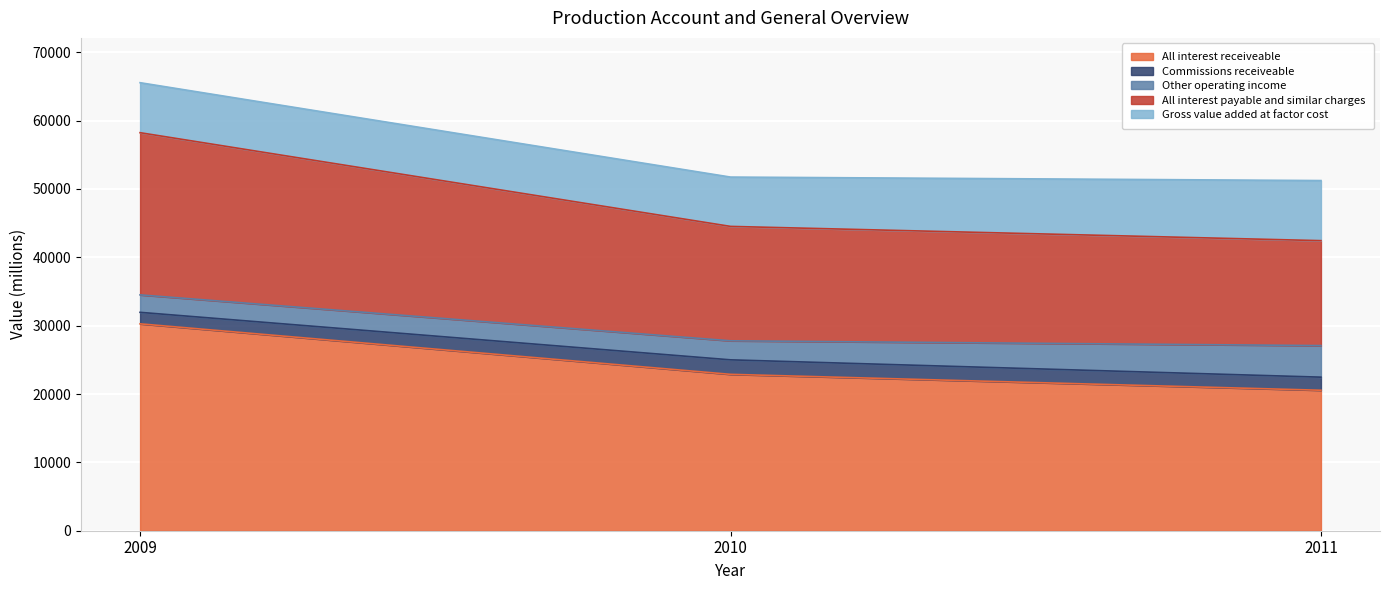

At which label is All interest payable and similar charges closest to 19542?

2010